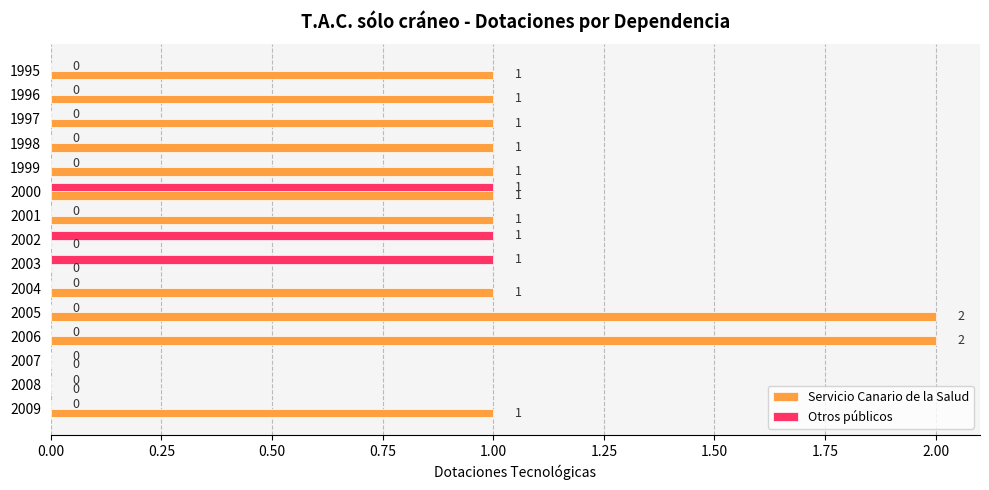

True or false: Servicio Canario de la Salud has a value of 1 at 1997.

True